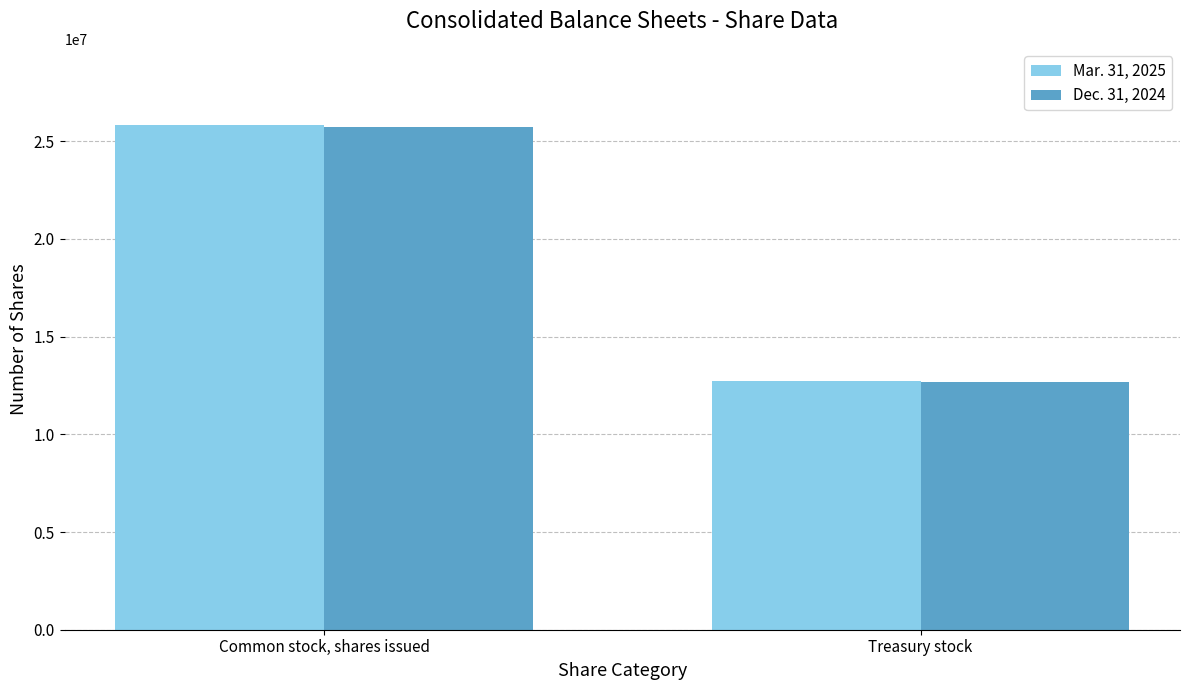

Which series changed the most between Common stock, shares issued and Treasury stock?

Mar. 31, 2025